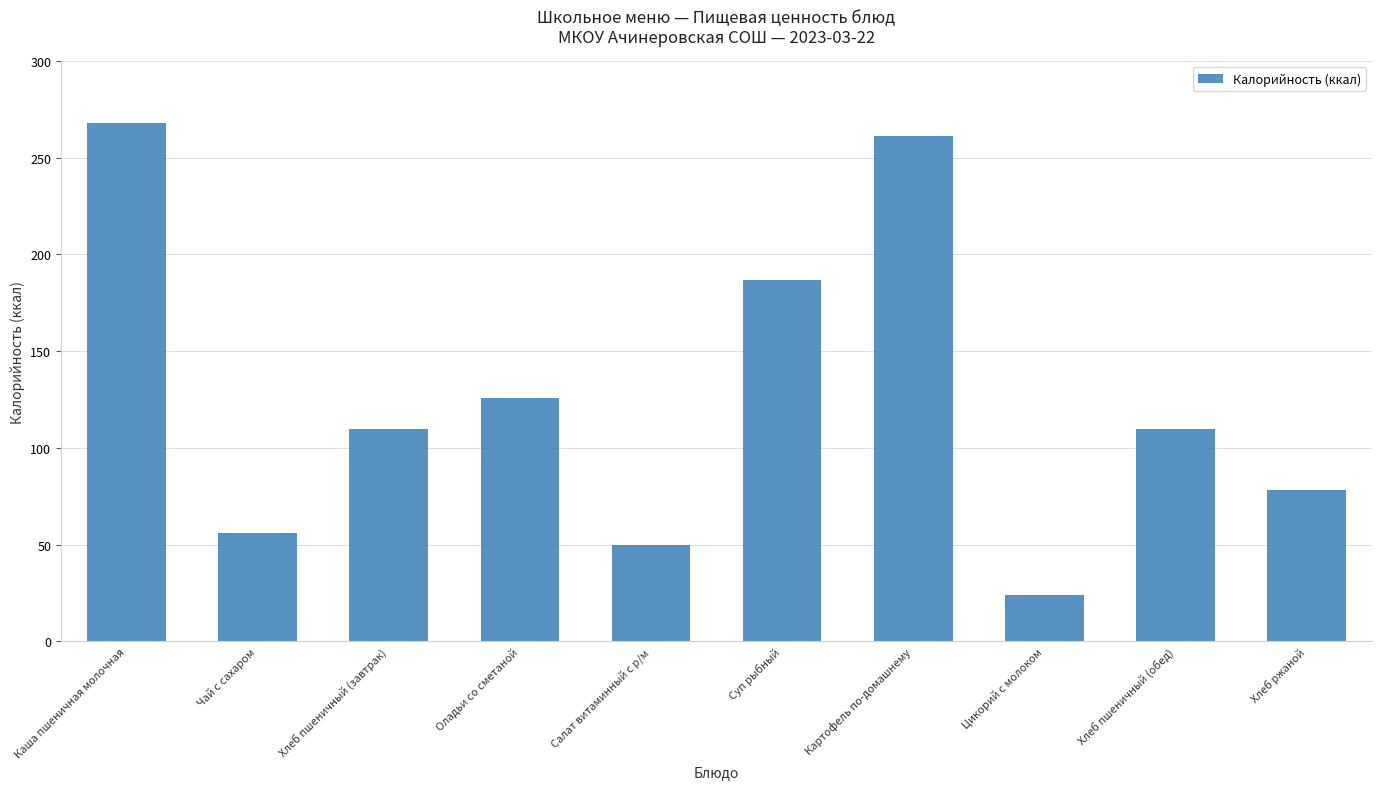

What is the average value?

127